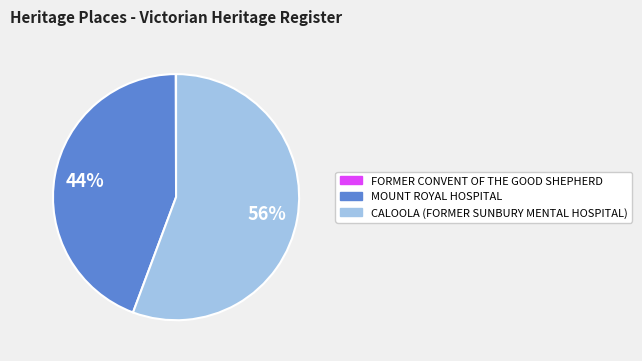

True or false: MOUNT ROYAL HOSPITAL accounts for 32% of the total.

False